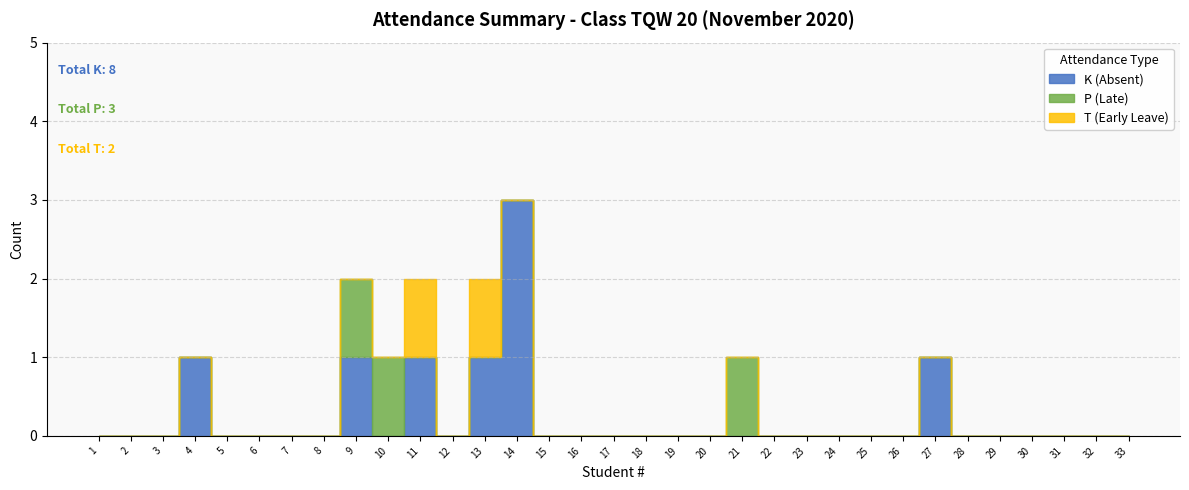

What are all the series names shown in the legend?

K (Absent), P (Late), T (Early Leave)